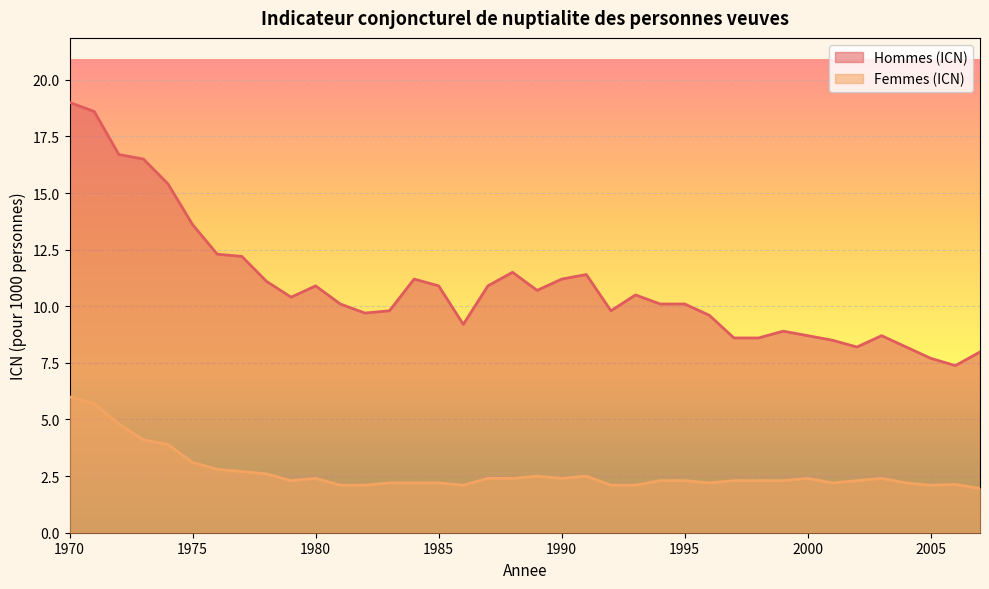

At 1972, list the series in order from smallest to largest.

Femmes (ICN), Hommes (ICN)